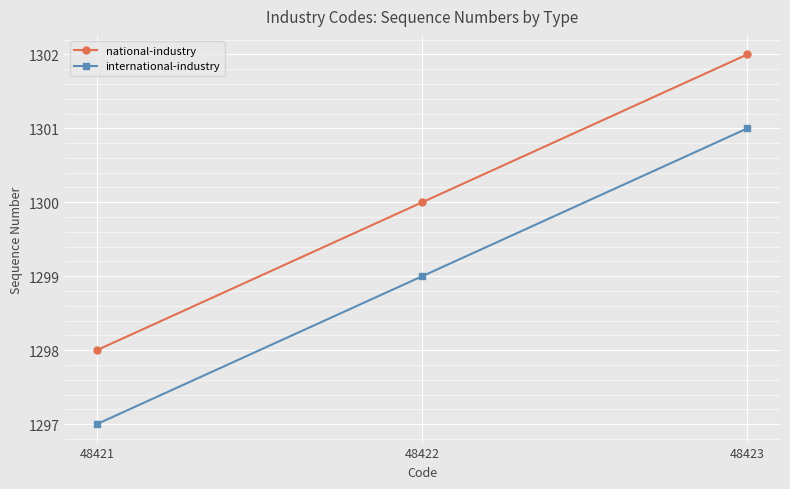

Is the value of international-industry at 48423 greater than the value of national-industry at 48421?

Yes